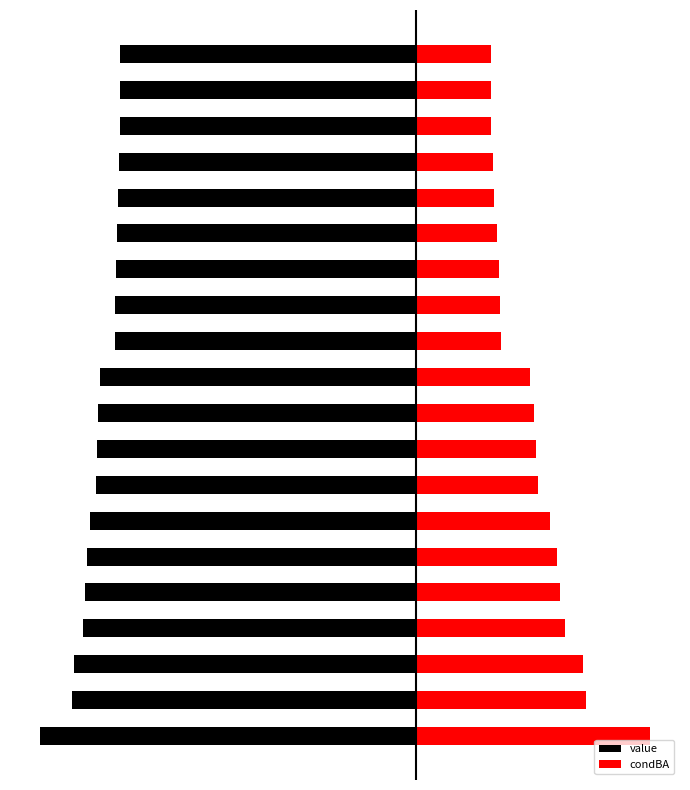

Reading left to right, extract all data points from this chart.

value: 0=-0.7	1=-0.7	2=-0.7	3=-0.6	4=-0.6	5=-0.6	6=-0.6	7=-0.6	8=-0.6	9=-0.6	10=-0.6	11=-0.6	12=-0.6	13=-0.6	14=-0.6	15=-0.6	16=-0.6	17=-0.6	18=-0.6	19=-0.6
condBA: 0=0.5	1=0.3	2=0.3	3=0.3	4=0.3	5=0.3	6=0.3	7=0.2	8=0.2	9=0.2	10=0.2	11=0.2	12=0.2	13=0.2	14=0.2	15=0.2	16=0.1	17=0.1	18=0.1	19=0.1